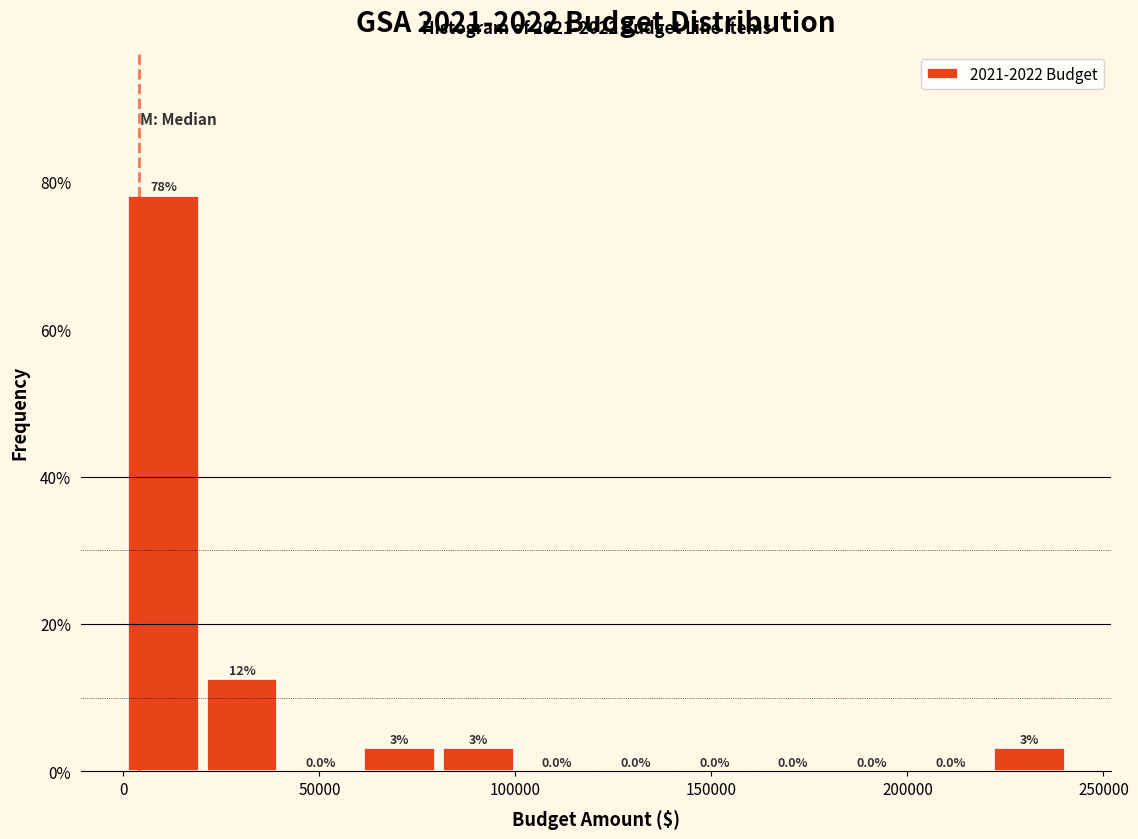

Which range on the x-axis has the tallest bar?

0 to 20000